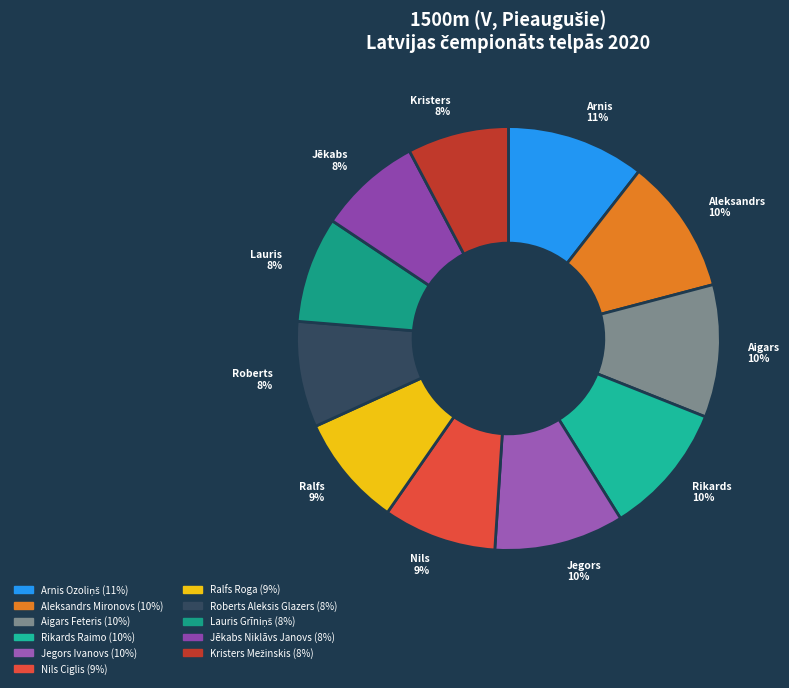

How much of the chart is everything except Ralfs Roga?

91.5%